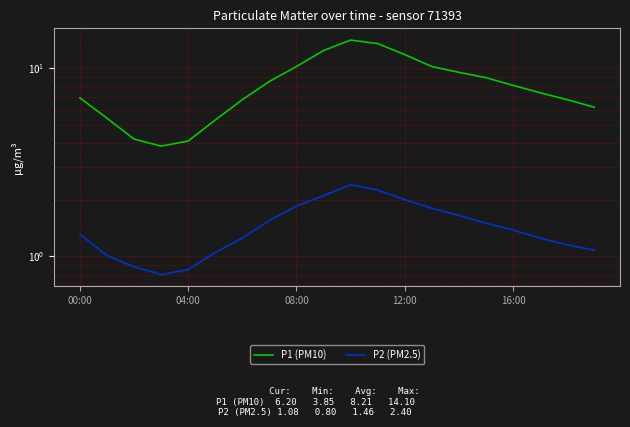

True or false: P1 (PM10) and P2 (PM2.5) cross at least once.

False